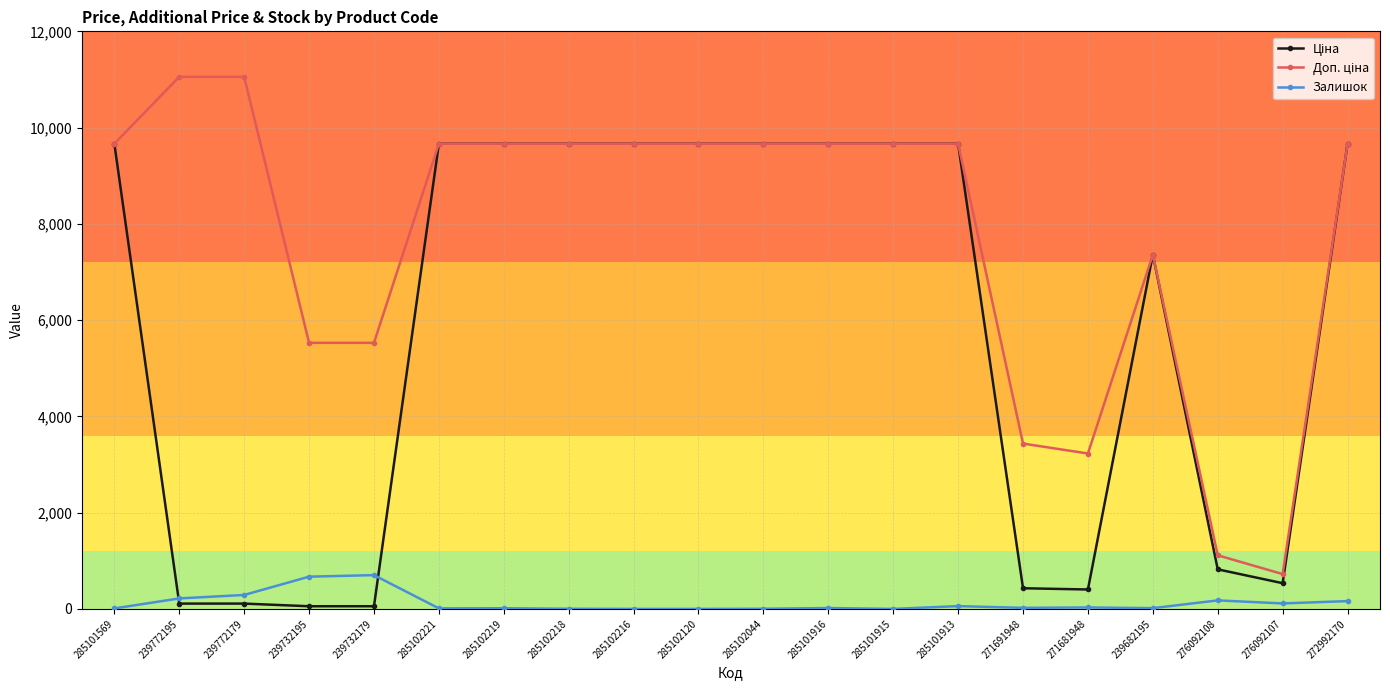

The Залишок series shows 30.0 at 271681948. True or false?

True